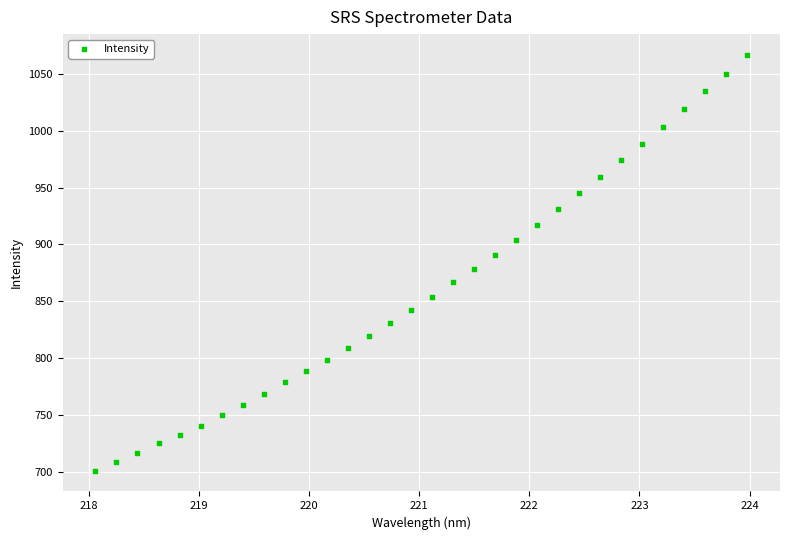

What is the range of X values (max minus min)?

5.9